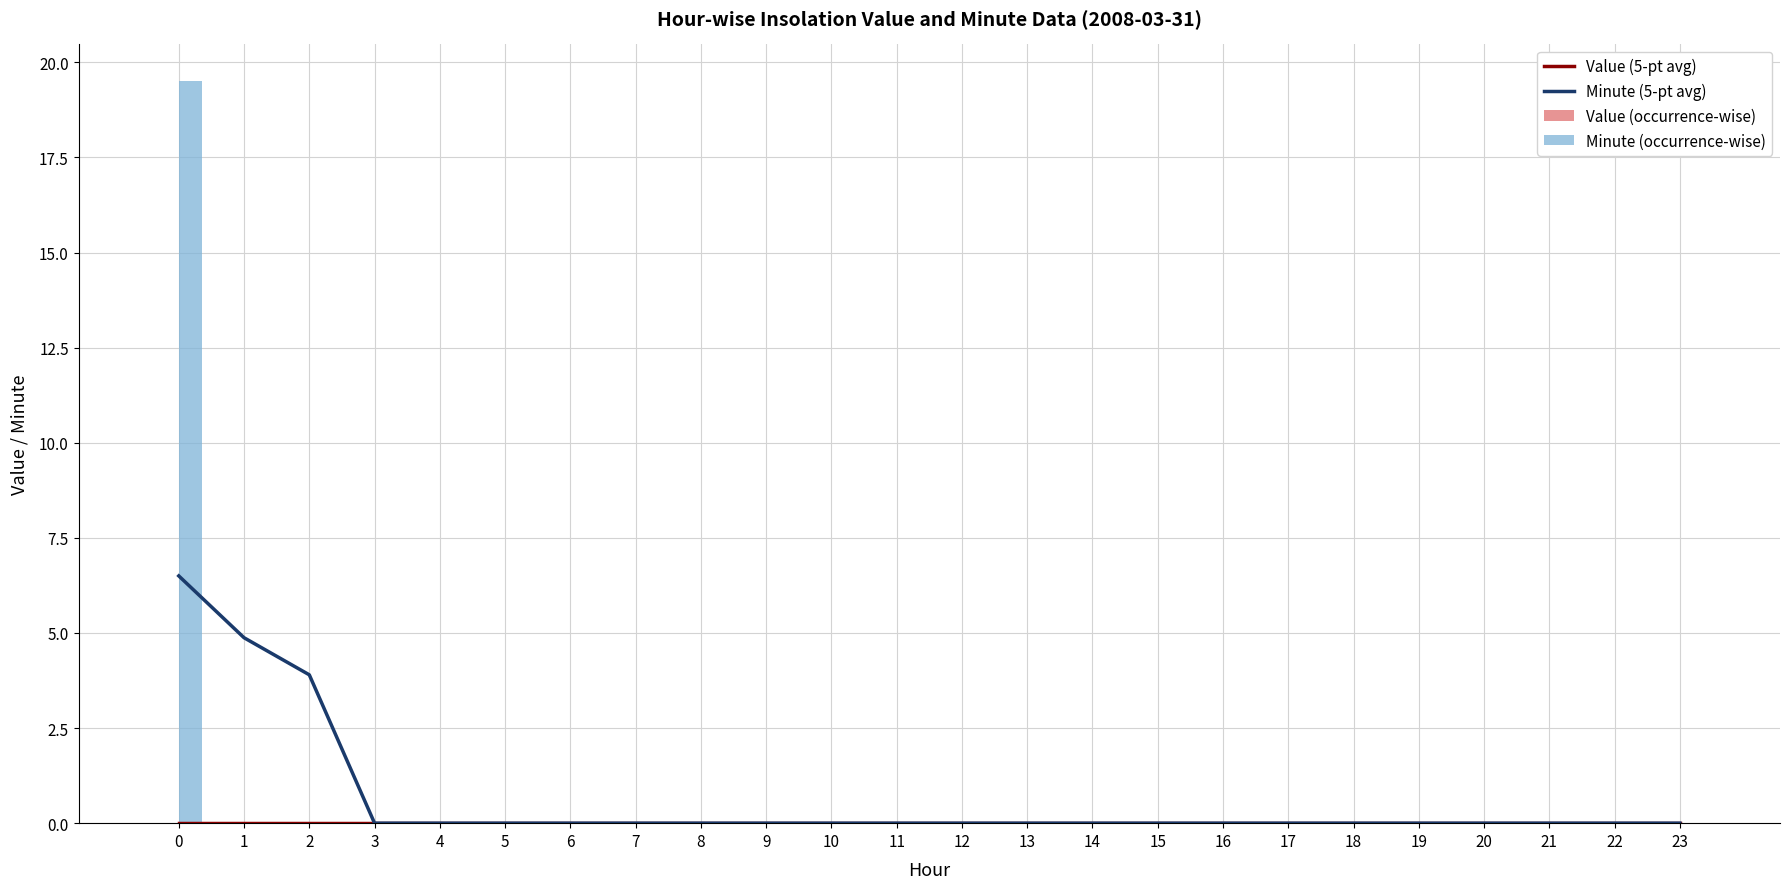

What is the difference between the second highest and minimum values in the Minute (5-pt avg) series?

4.9